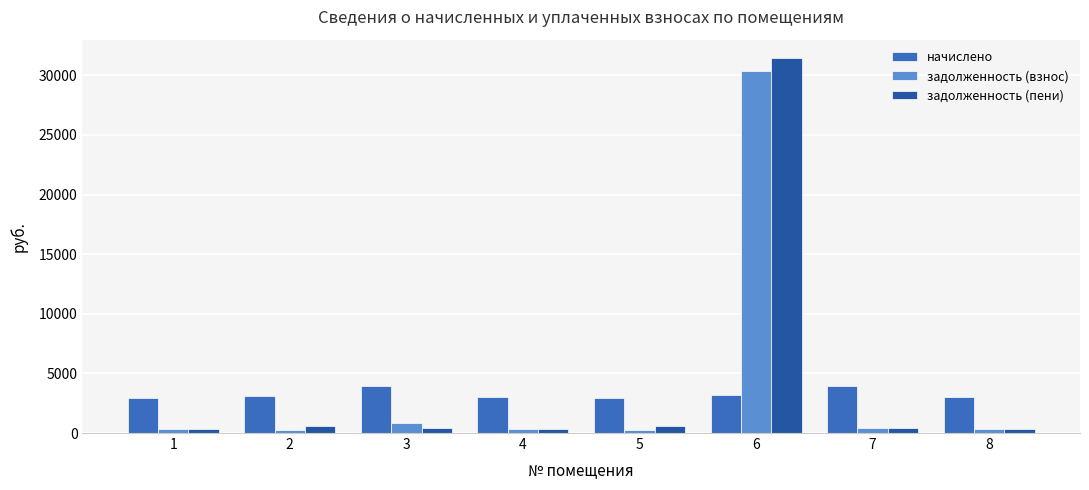

Is the value of задолженность (взнос) at 3 greater than the value of начислено at 5?

No